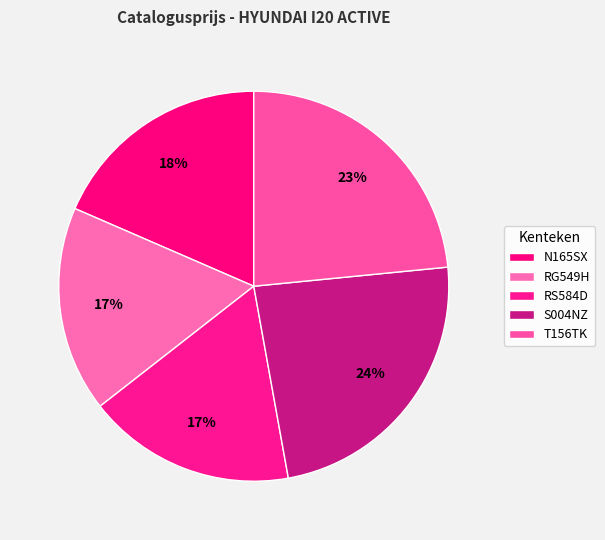

The N165SX slice represents 18% of the pie. True or false?

True